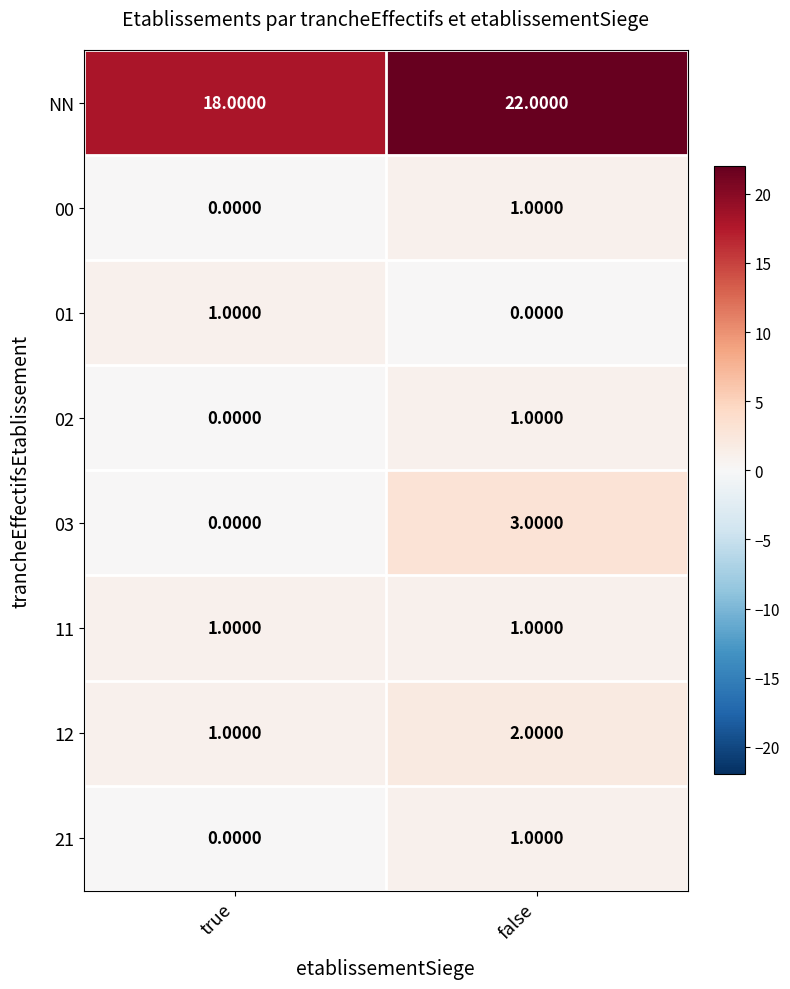

At which label does 12 reach its minimum?

true